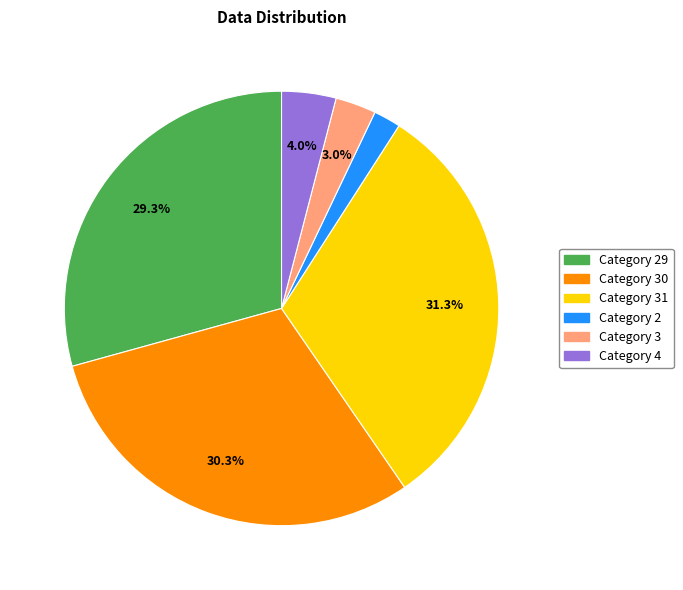

Is there a majority slice in this chart?

No